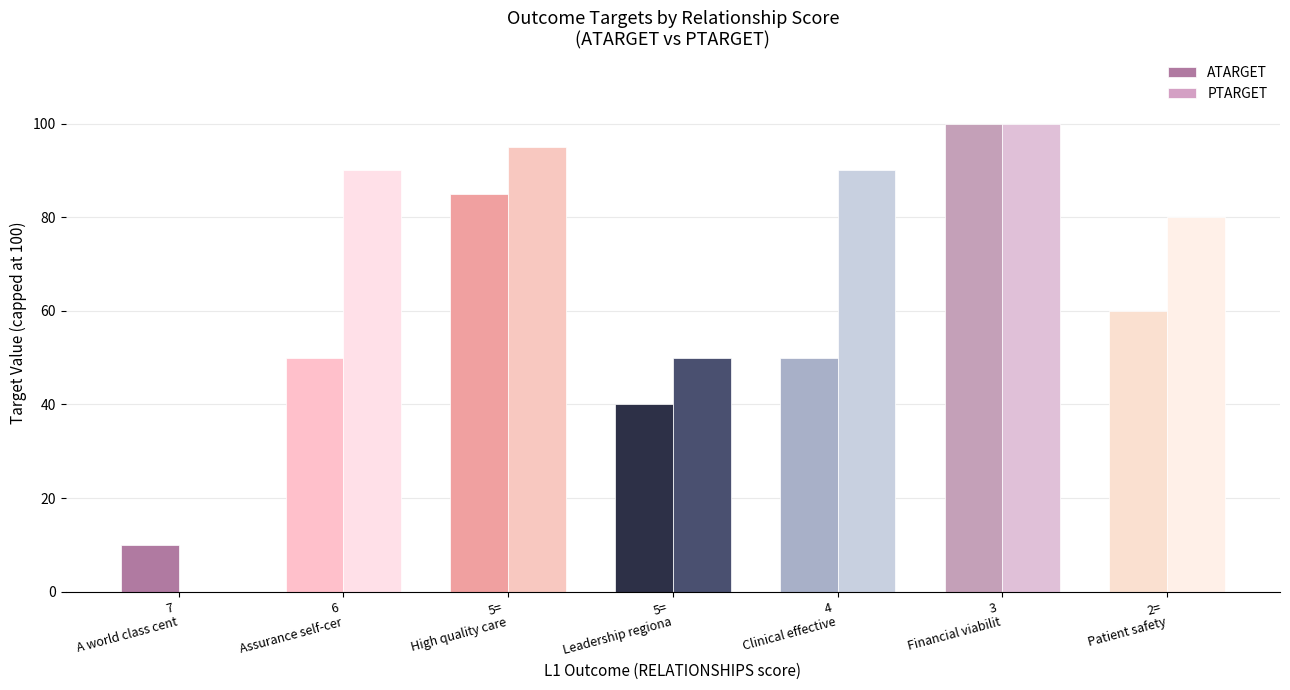

True or false: PTARGET has a value of 90 at 4
Clinical effective.

True